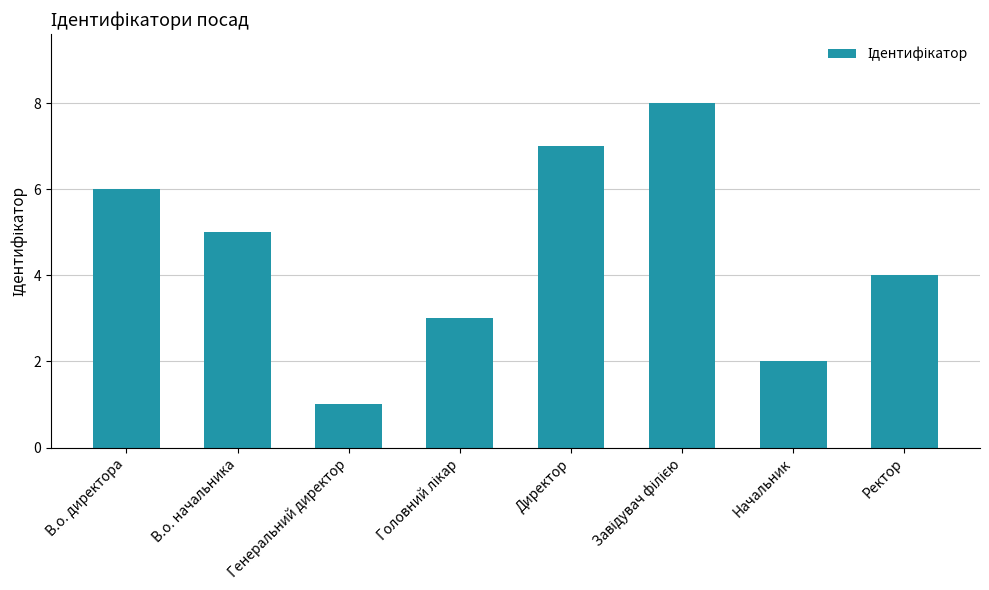

Reading left to right, transcribe all the data shown in this chart.

6	5	1	3	7	8	2	4